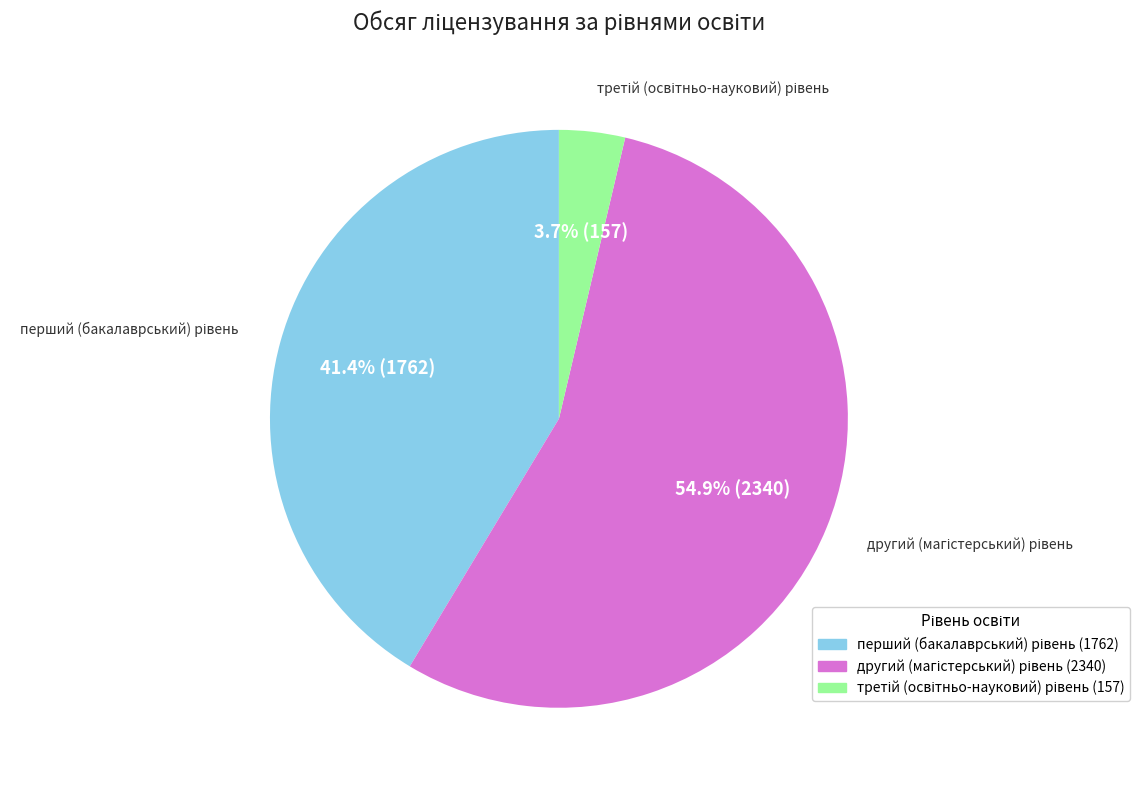

Is there a majority slice in this chart?

Yes